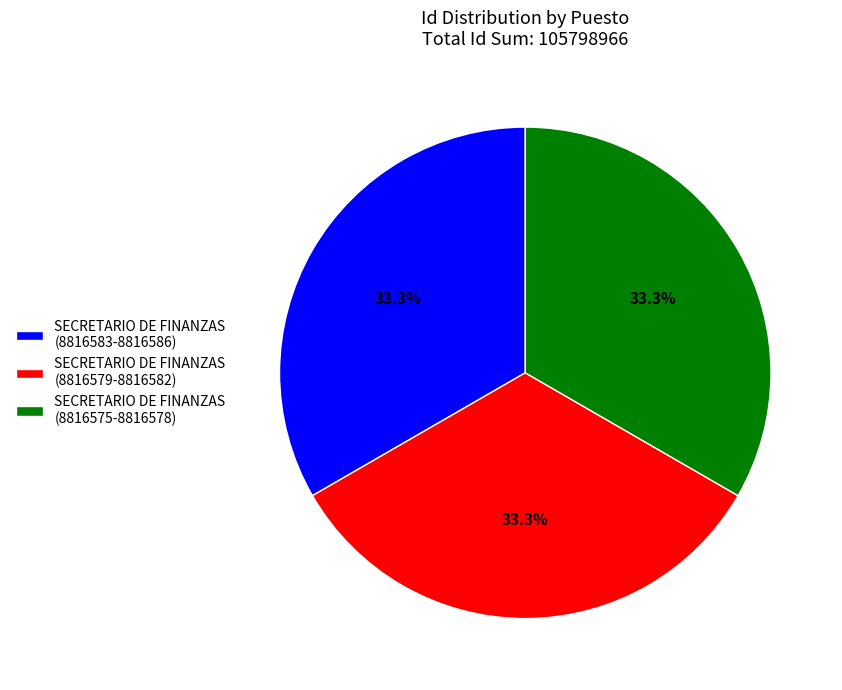

Combined, what portion of the pie is SECRETARIO DE FINANZAS (8816583-8816586) and SECRETARIO DE FINANZAS (8816579-8816582)?

66.7%